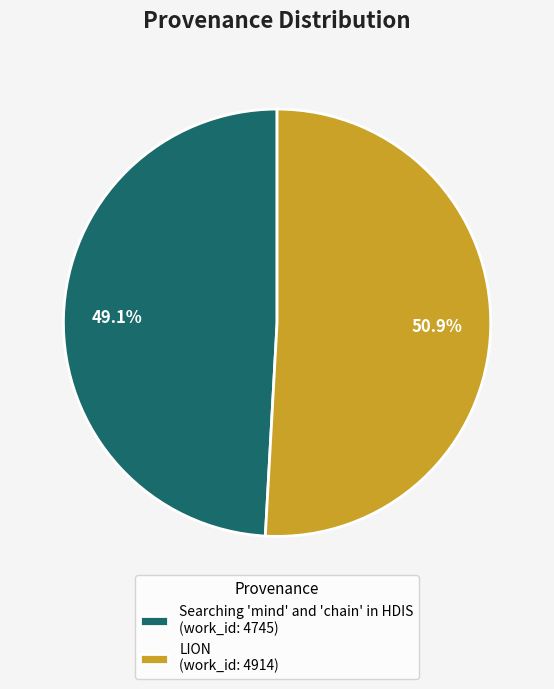

Which has a higher value, LION or Searching 'mind' and 'chain' in HDIS?

LION